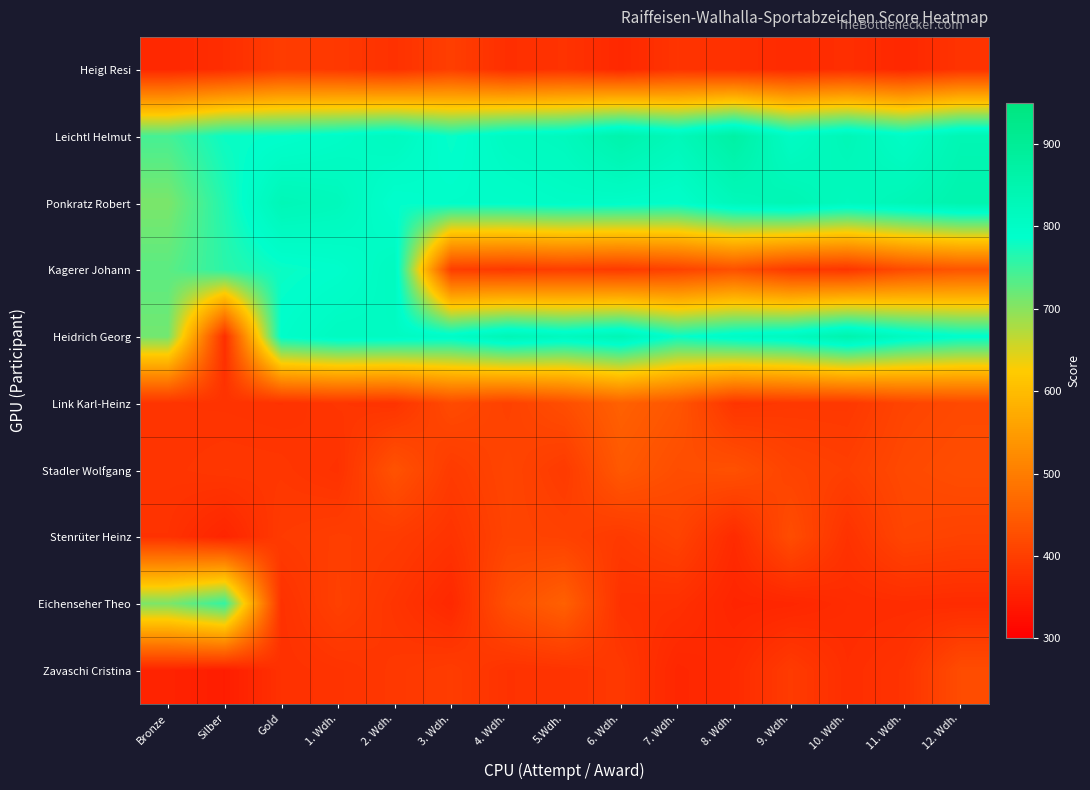

Rank the series by their maximum value, from lowest to highest.

Heigl Resi, Zavaschi Cristina, Stenrüter Heinz, Stadler Wolfgang, Link Karl-Heinz, Eichenseher Theo, Kagerer Johann, Ponkratz Robert, Heidrich Georg, Leichtl Helmut